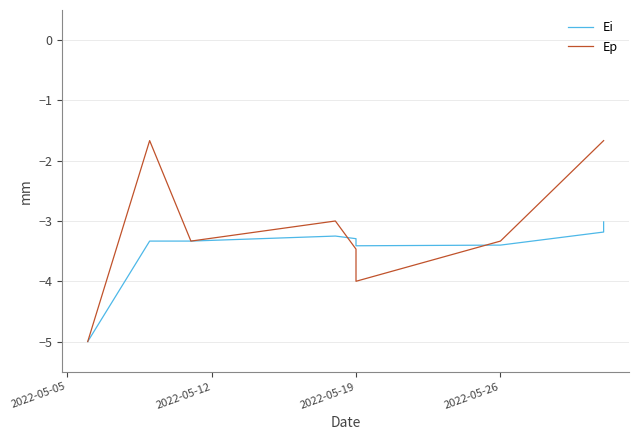

Which series ends up on top after the final intersection of Ep and Ei?

Ep